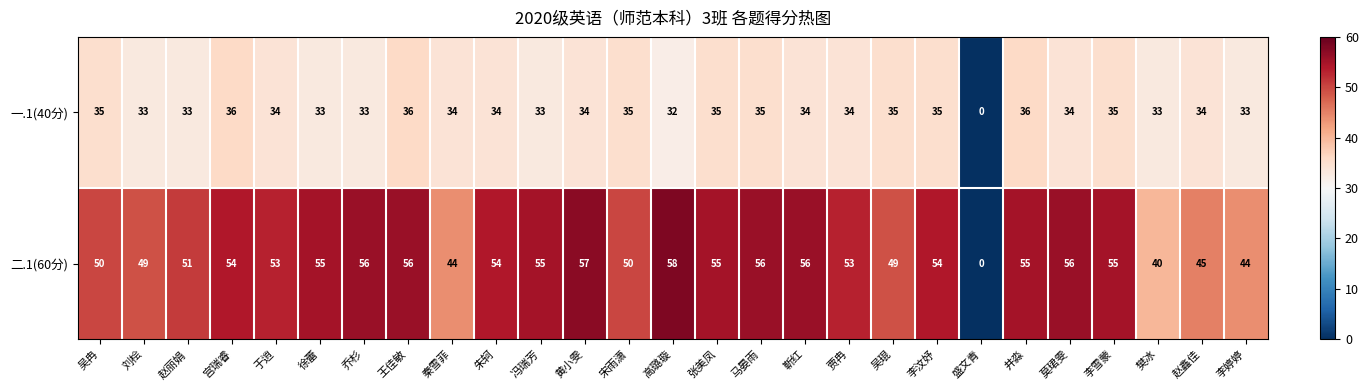

At which label is 一.1(40分) closest to 18?

高璐璇